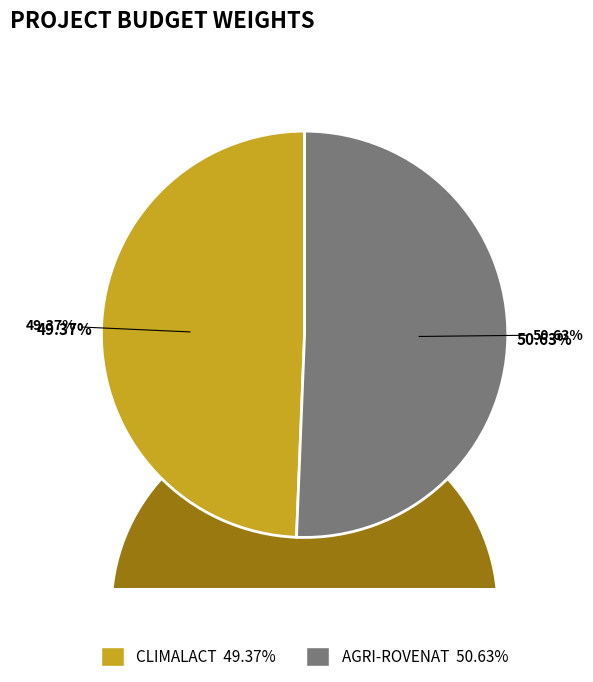

Which slice is the largest?

AGRI-ROVENAT